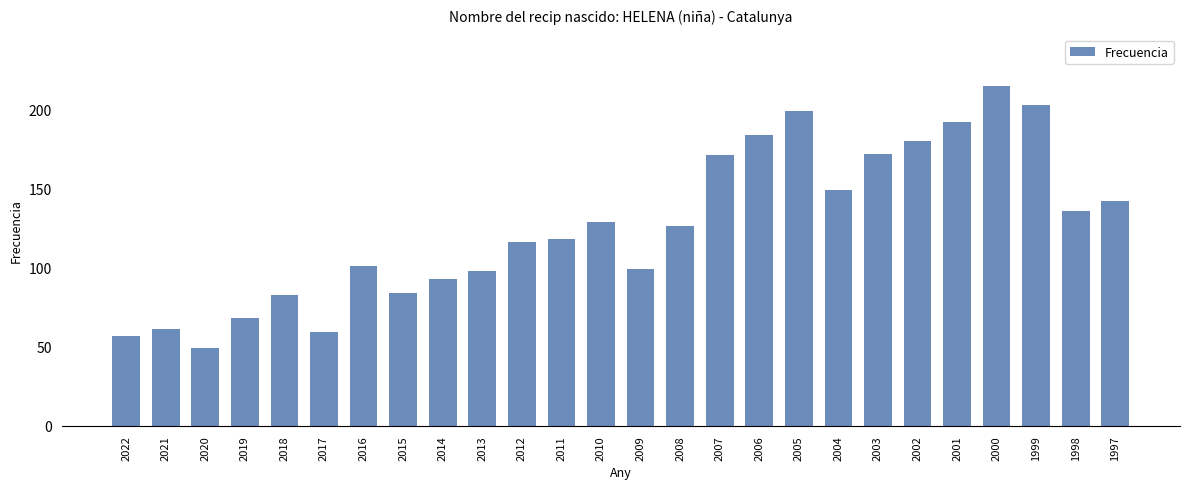

True or false: the data shows 21 at 2021.

False